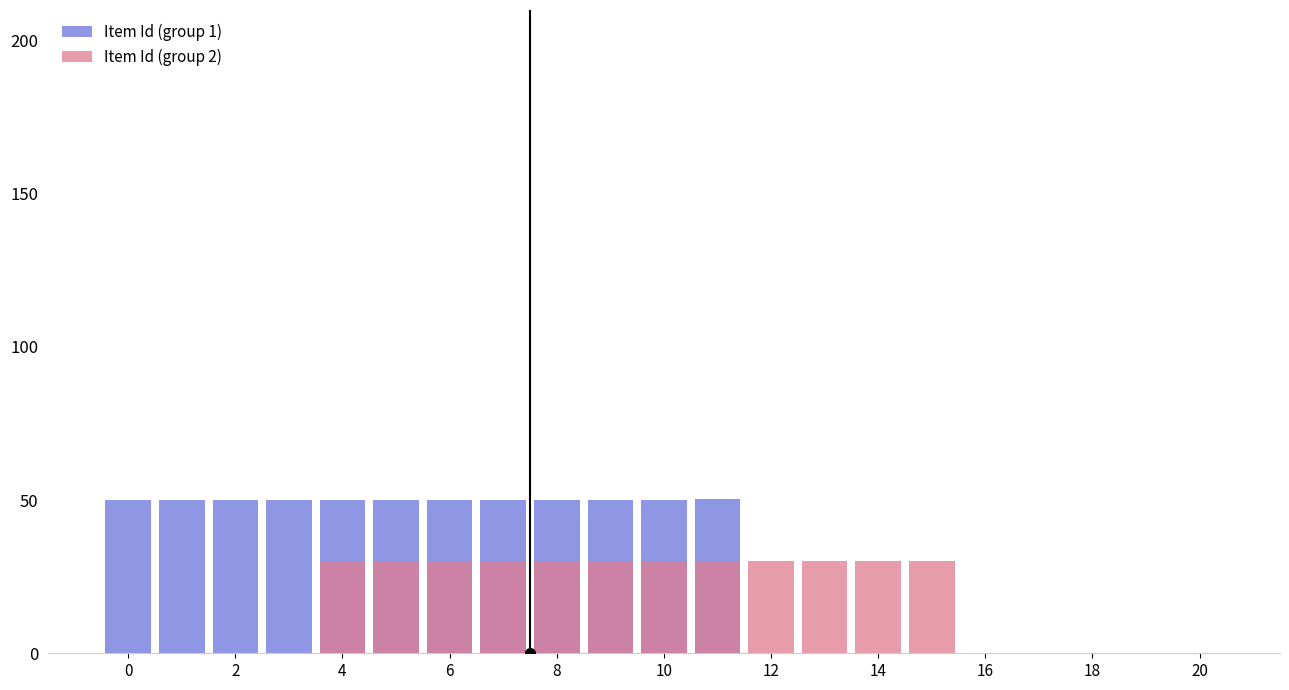

What are all the series names shown in the legend?

Item Id (group 1), Item Id (group 2)